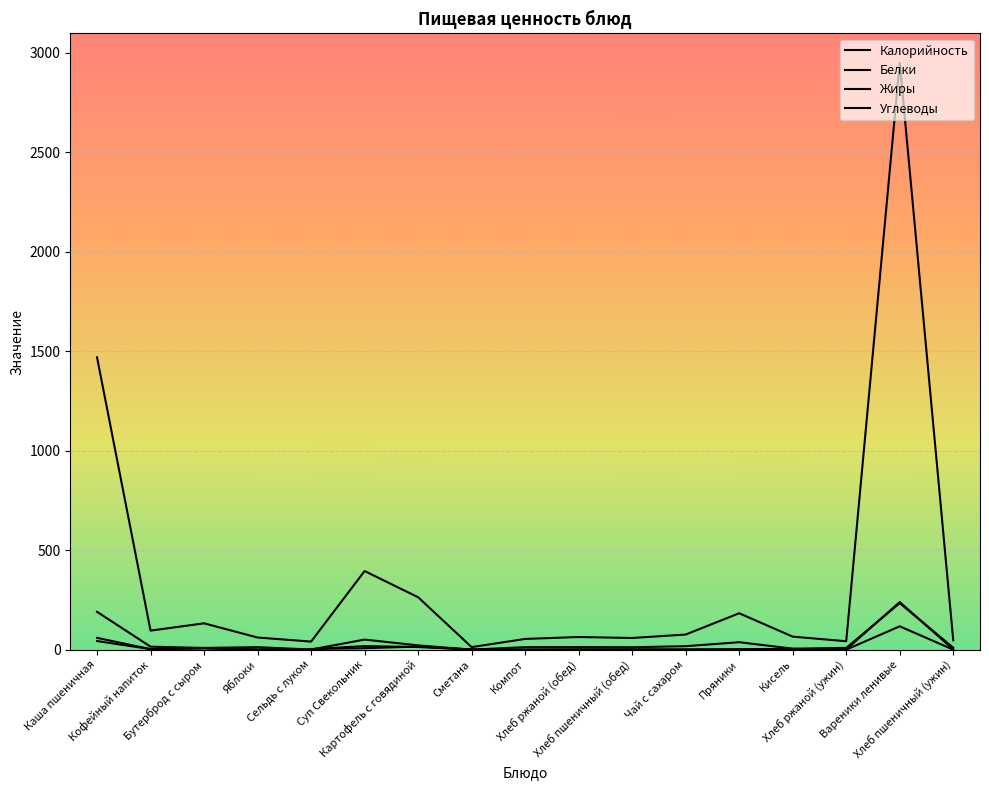

How many lines are shown in the chart?

4